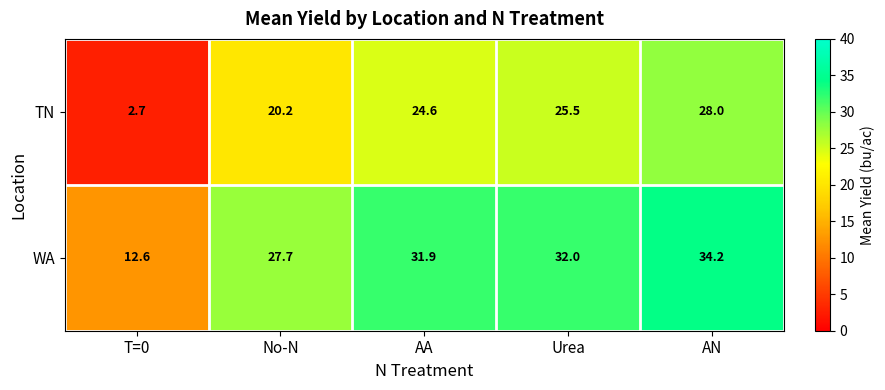

What is the sum of all WA values?

138.4